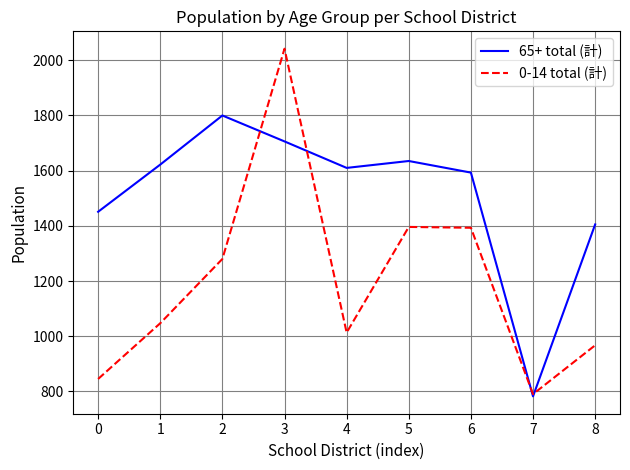

What are all the series names shown in the legend?

65+ total (計), 0-14 total (計)